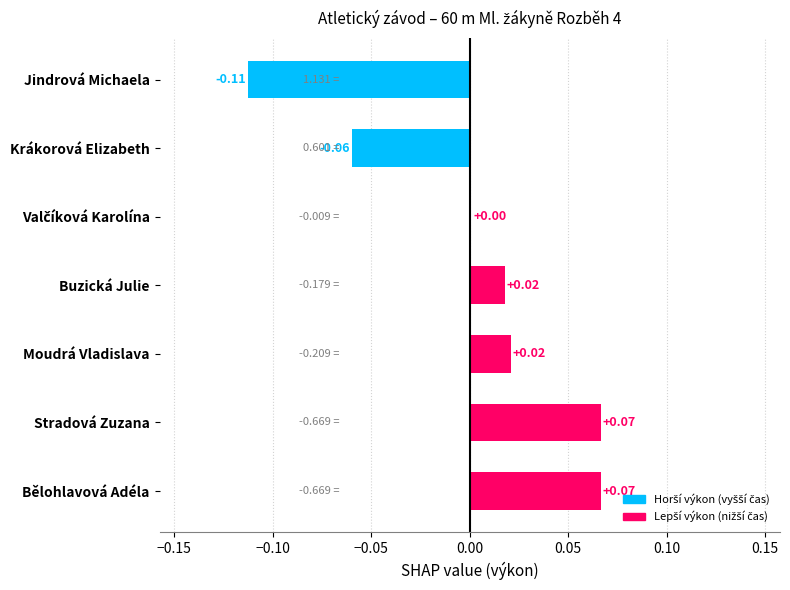

How many values are above zero?

5